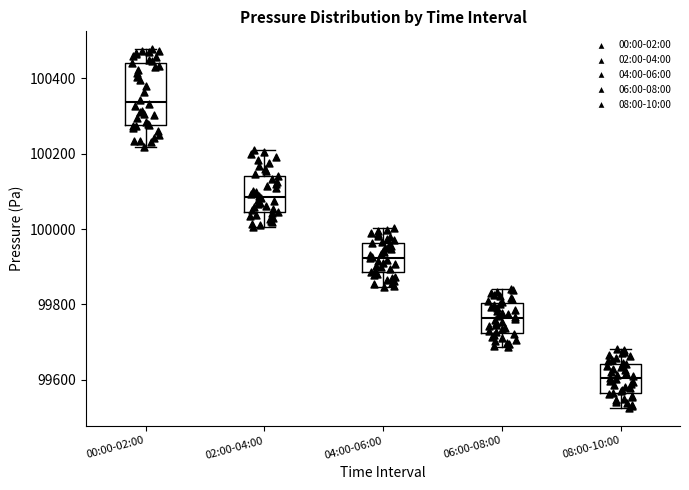

Reading left to right, read every box against the y-axis: the position of its median line, the range the box covers, and the ends of its whiskers. The values are not printed on the chart, so give them approximately, as read against the axis.

00:00-02:00: median 100340, box 100280 to 100440, whiskers 100220 to 100480
02:00-04:00: median 100080, box 100040 to 100140, whiskers 100000 to 100220
04:00-06:00: median 99920, box 99880 to 99960, whiskers 99840 to 100000
06:00-08:00: median 99760, box 99720 to 99800, whiskers 99680 to 99840
08:00-10:00: median 99600, box 99560 to 99640, whiskers 99520 to 99680